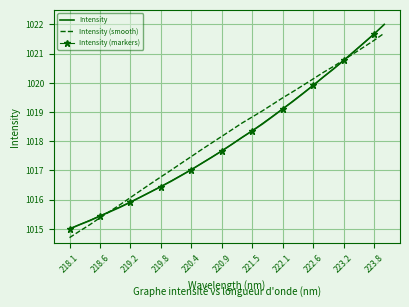

True or false: the data has more than 2 interior local peaks.

False